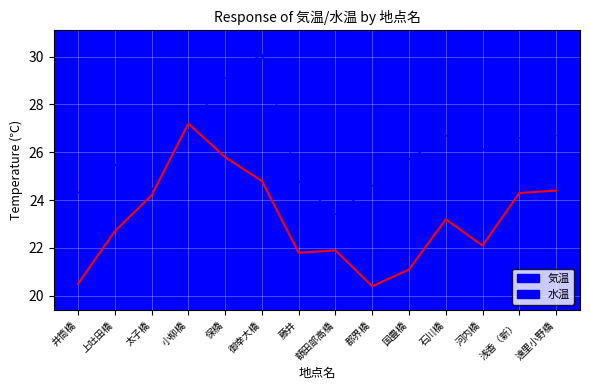

At which category is the sum across all series the highest?

保橋